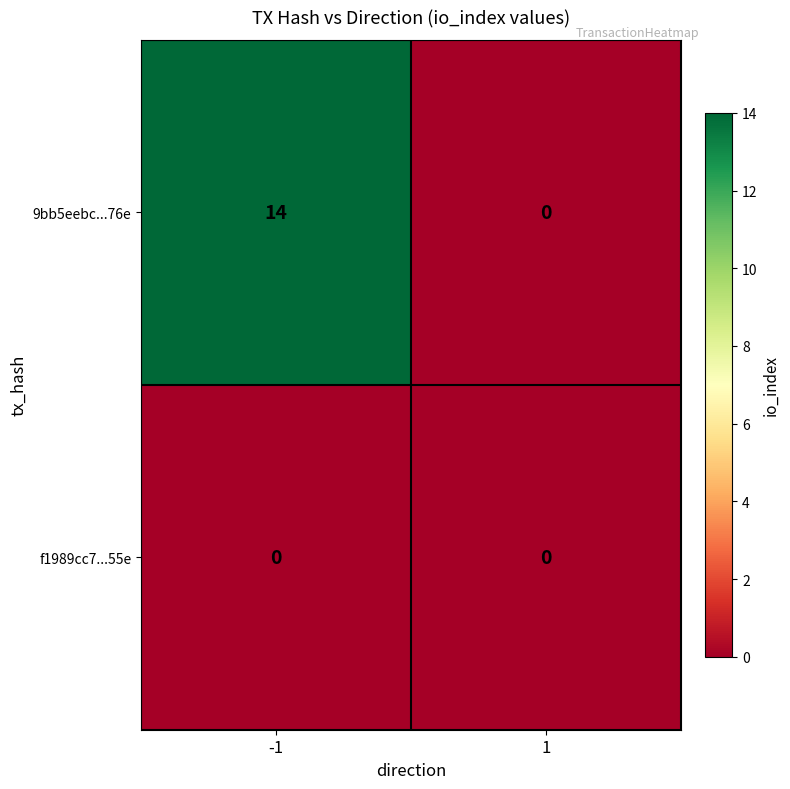

List the series in order of their peak value, highest first.

9bb5eebc...76e, f1989cc7...55e